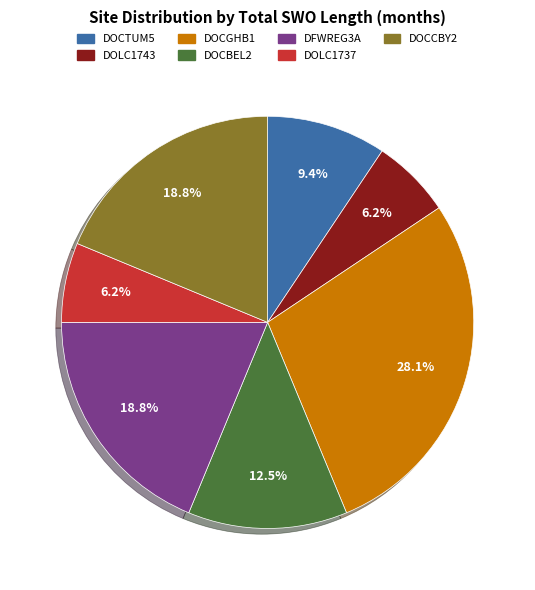

Is it true that DFWREG3A is 19% of the pie?

True